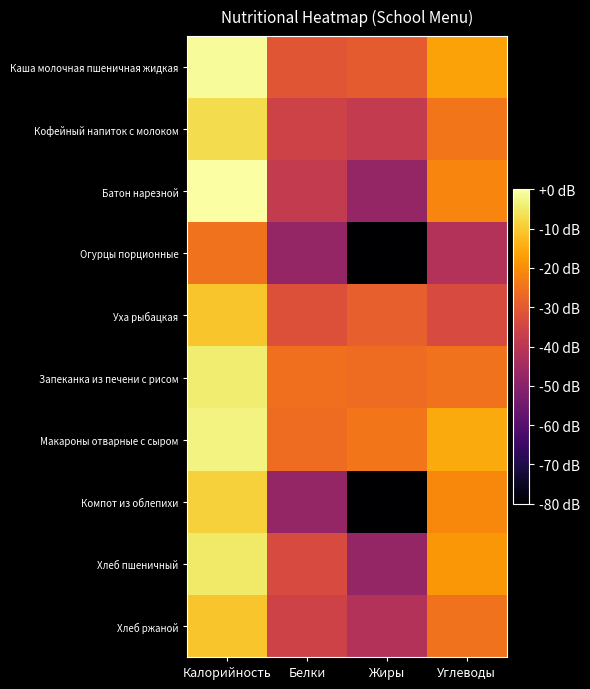

At which category is the sum across all series the highest?

Калорийность